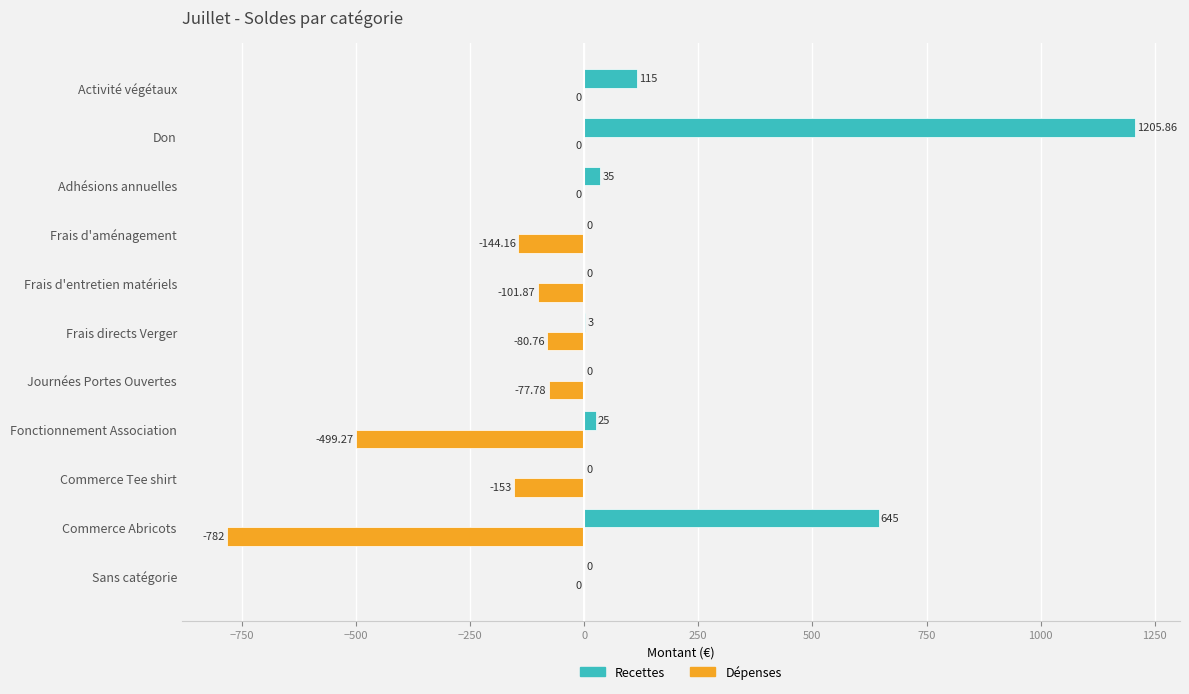

What is the average value of the Recettes series?

184.4